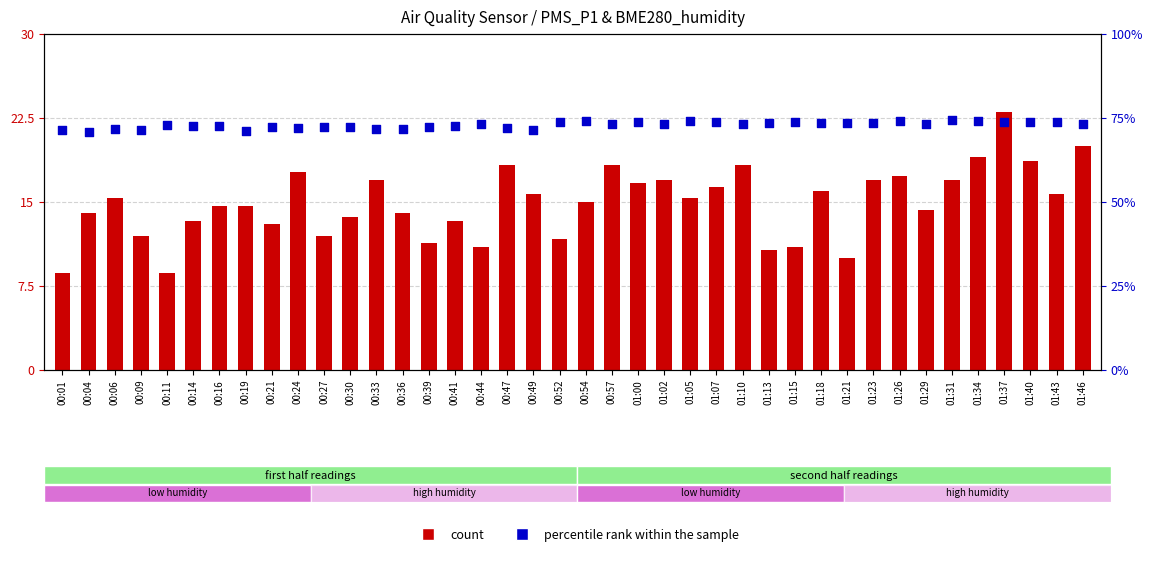

At which category is the sum across all series the highest?

01:37